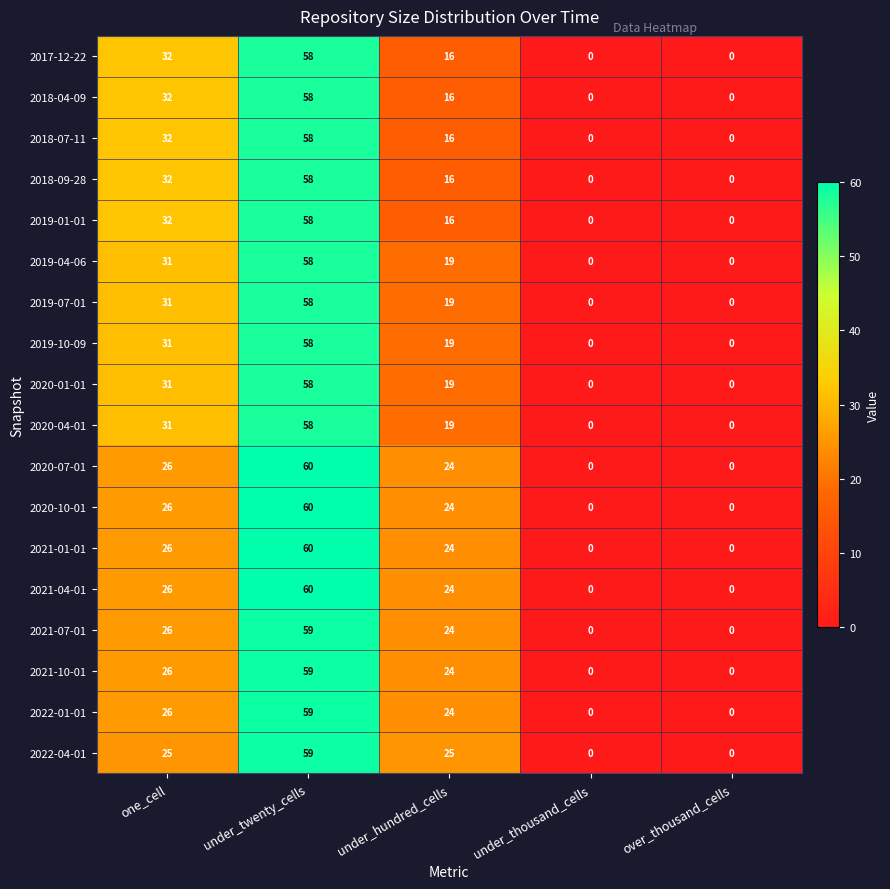

What is the difference between the maximum and minimum values in the 2021-10-01 series?

59